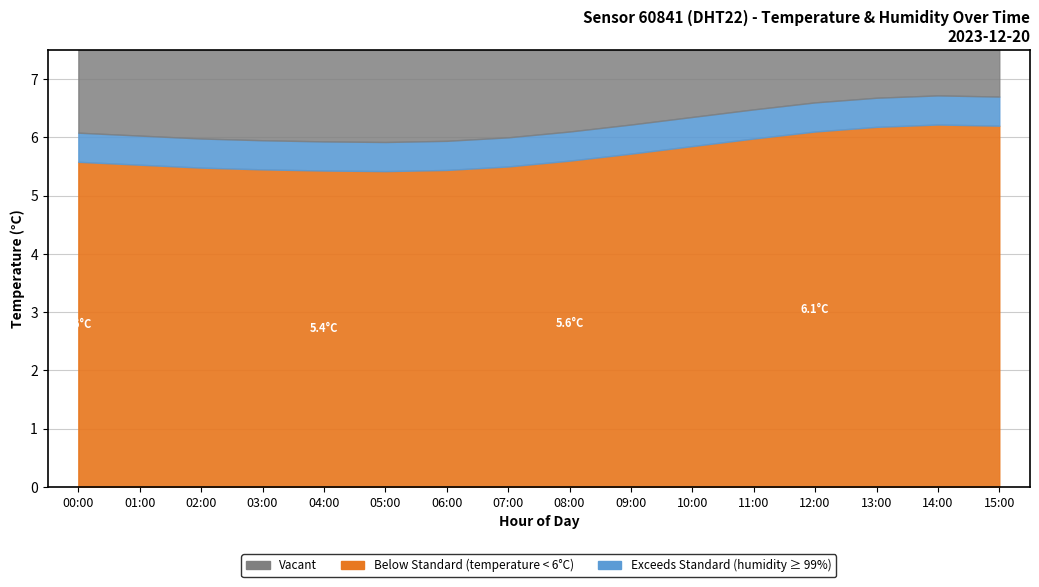

What is the sum of all temperature values?

91.7